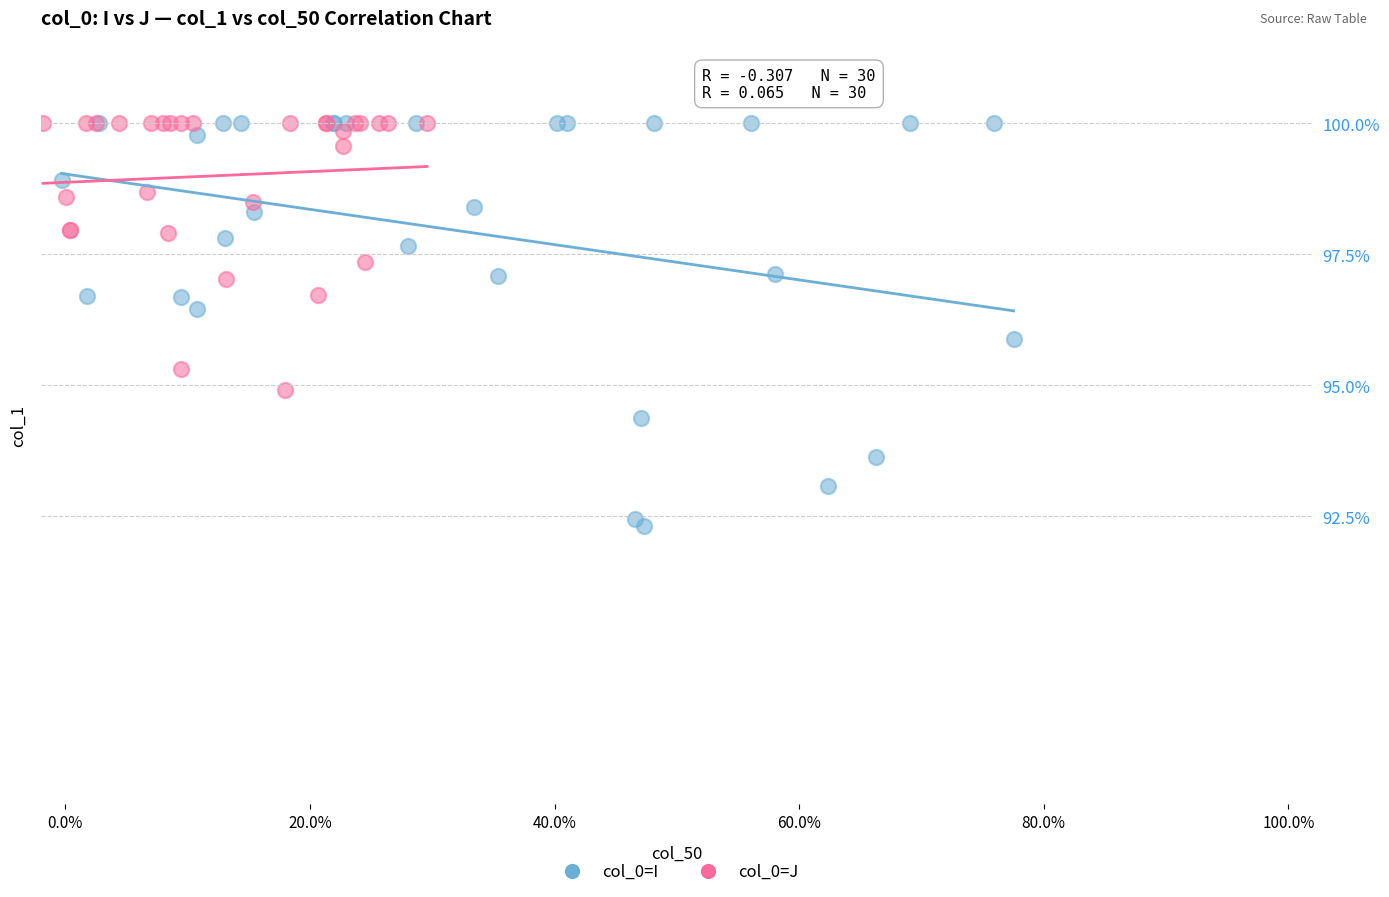

Which series has the widest spread of Y values?

col_0=I